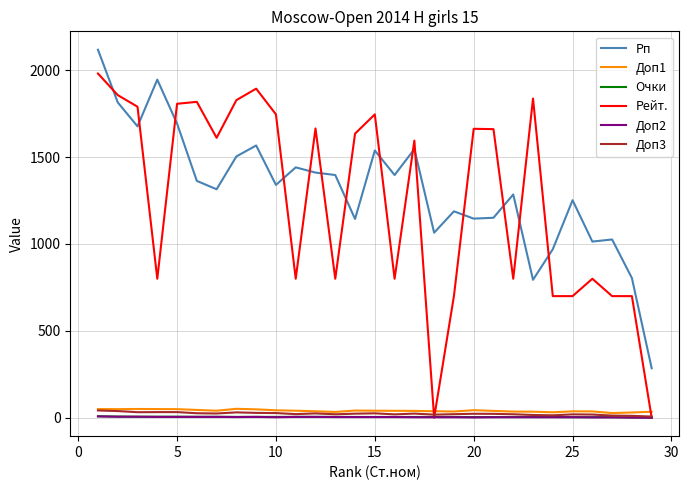

What is the average value of the Доп3 series?

23.3